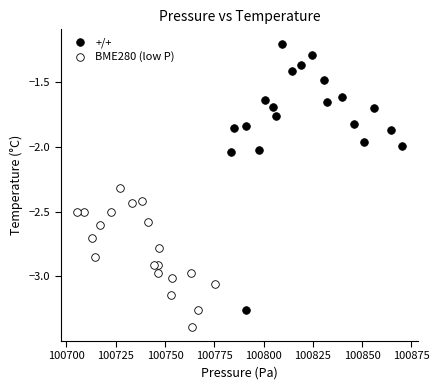

Which series has the largest Y range (max minus min)?

+/+